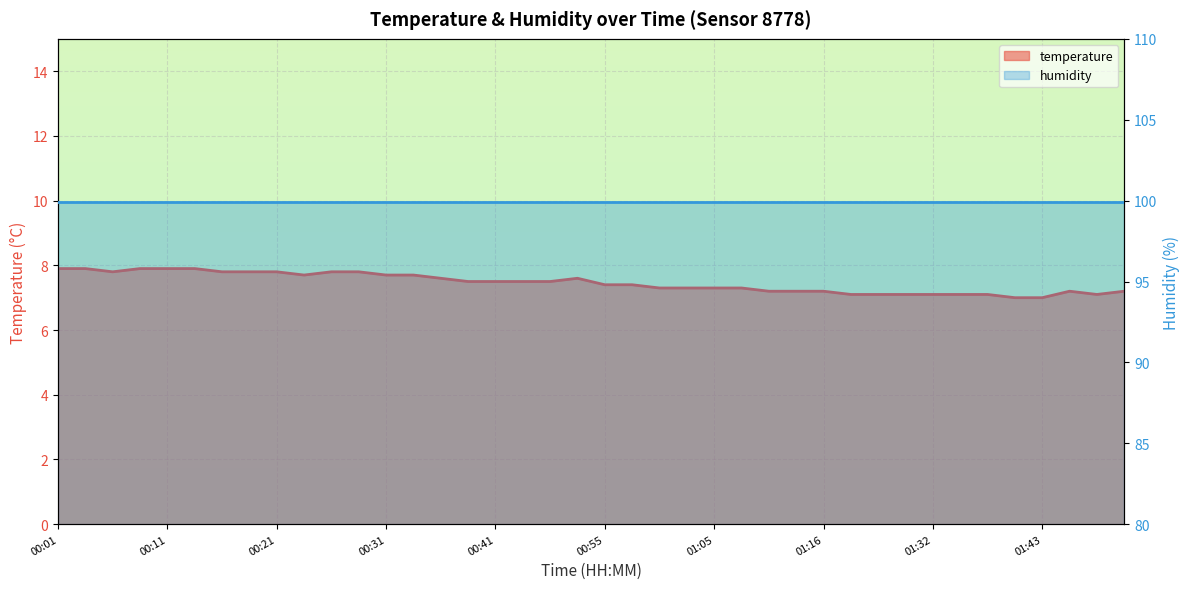

At which category does the data reach its first local valley?

00:06